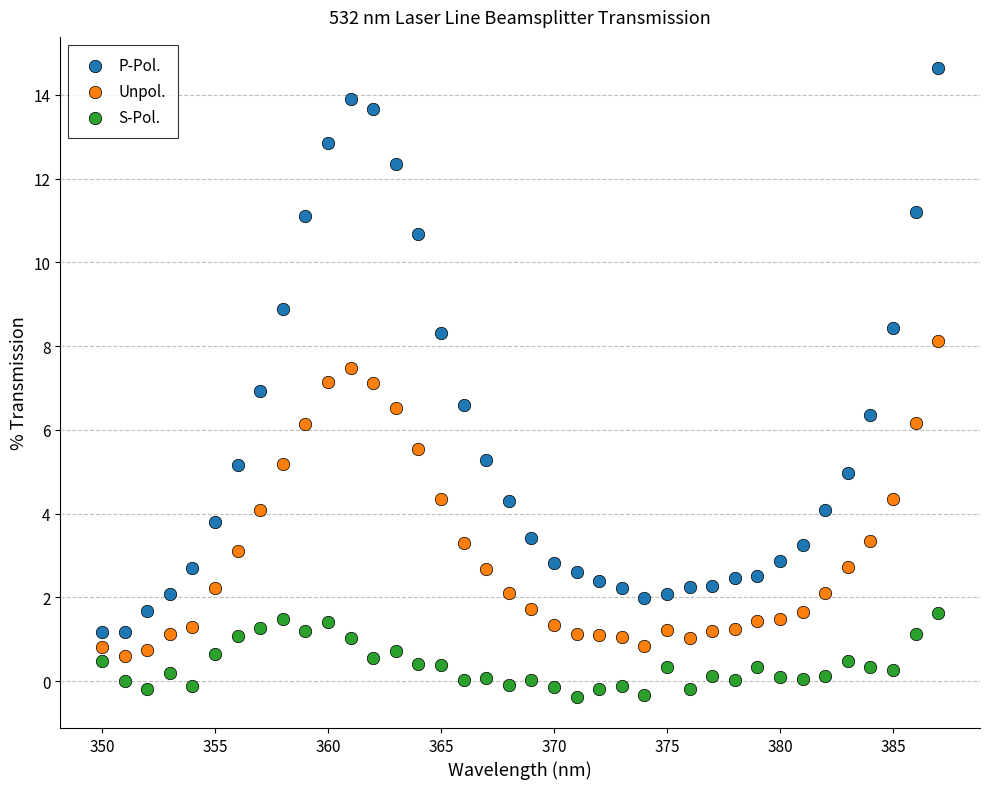

What are all the series names shown in the legend?

P-Pol., Unpol., S-Pol.